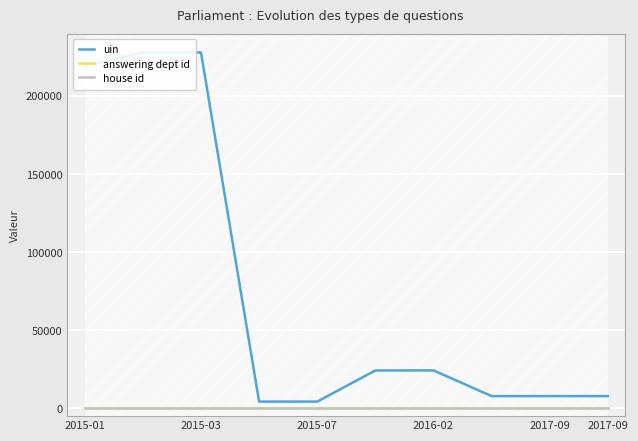

Read the house id value at 2016-02.

1